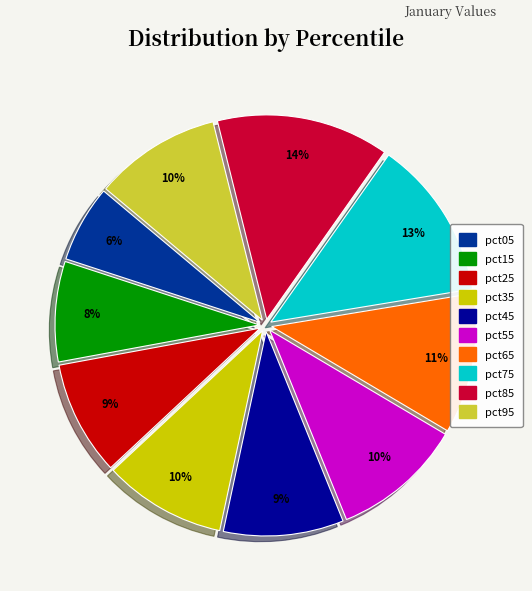

To the nearest percent, what percentage of the pie is pct65?

11%